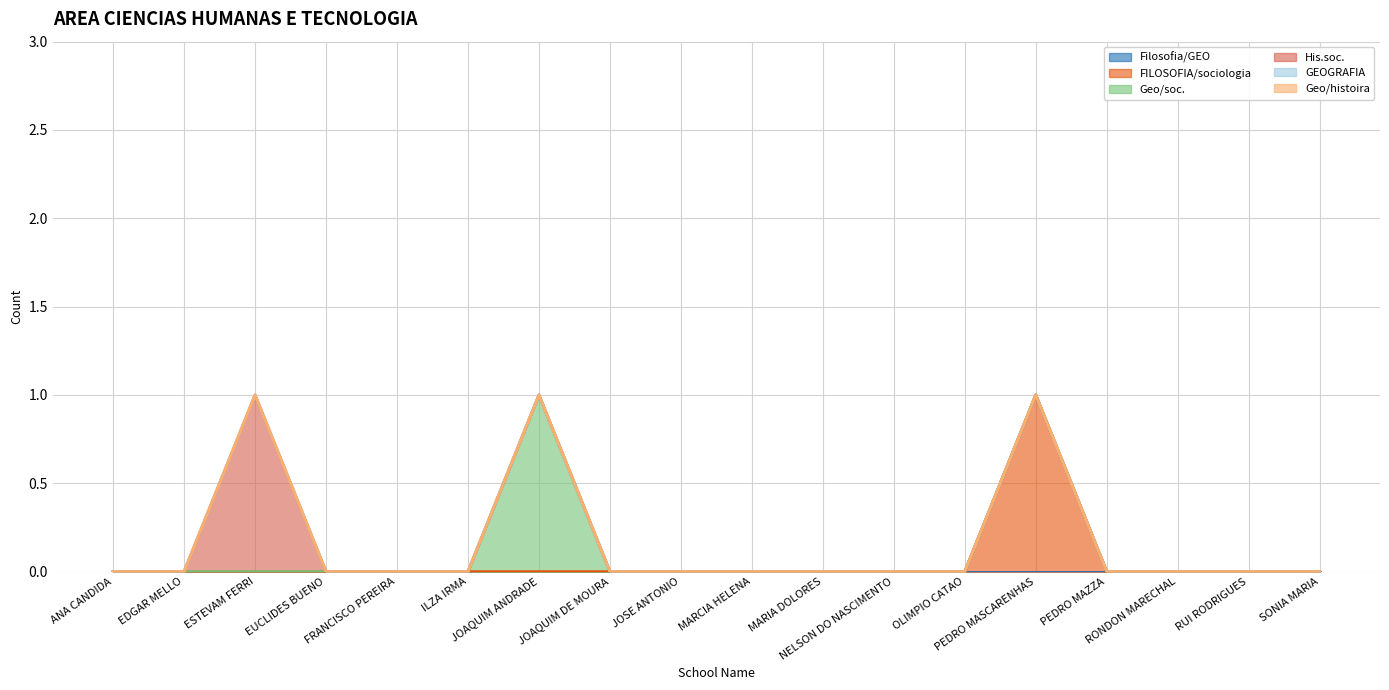

What is the label of the 17th point from the left?

RUI RODRIGUES